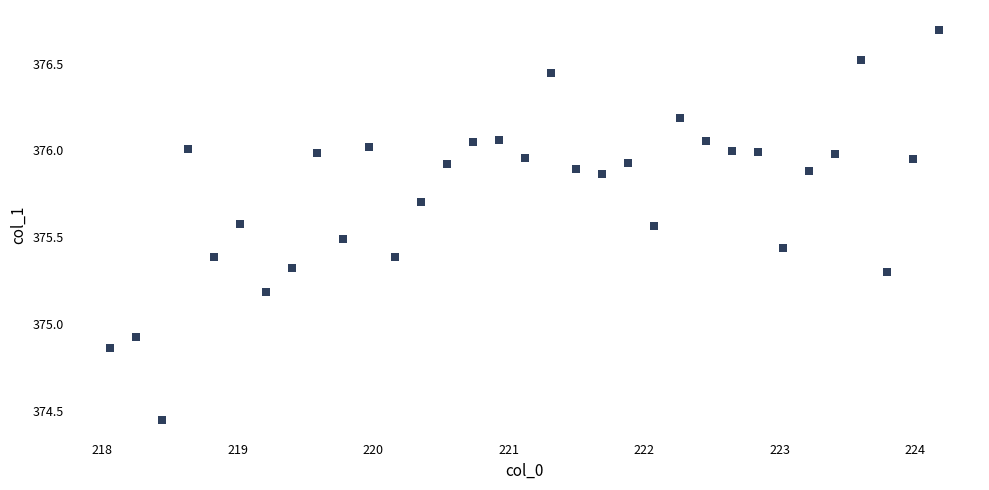

What is the range of Y values (max minus min)?

2.3